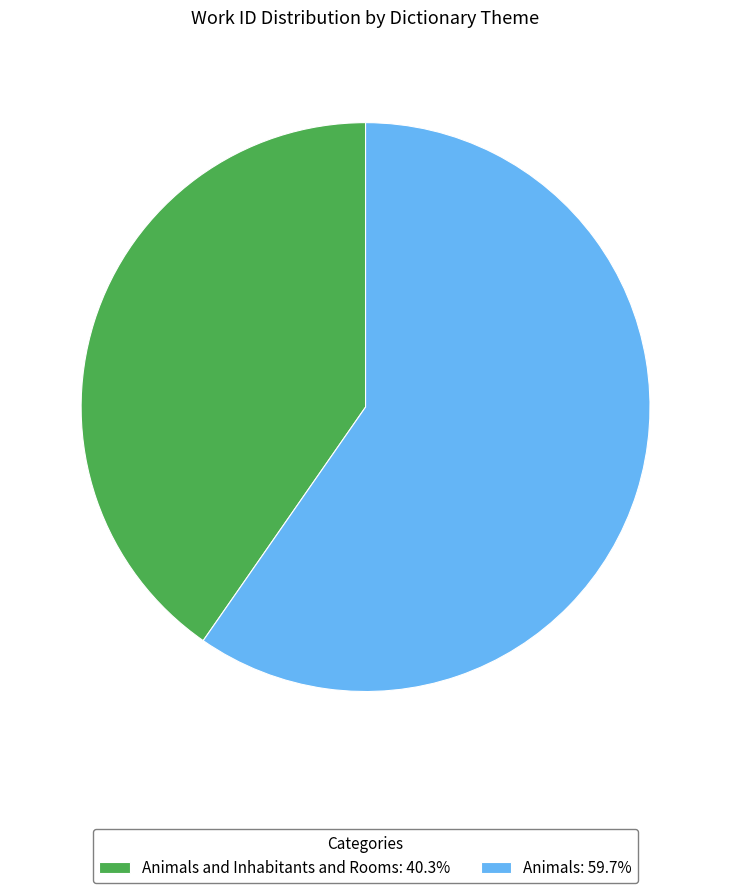

Approximately how many times larger is the value at Animals and Inhabitants and Rooms: 40.3% compared to Animals: 59.7%?

0.7